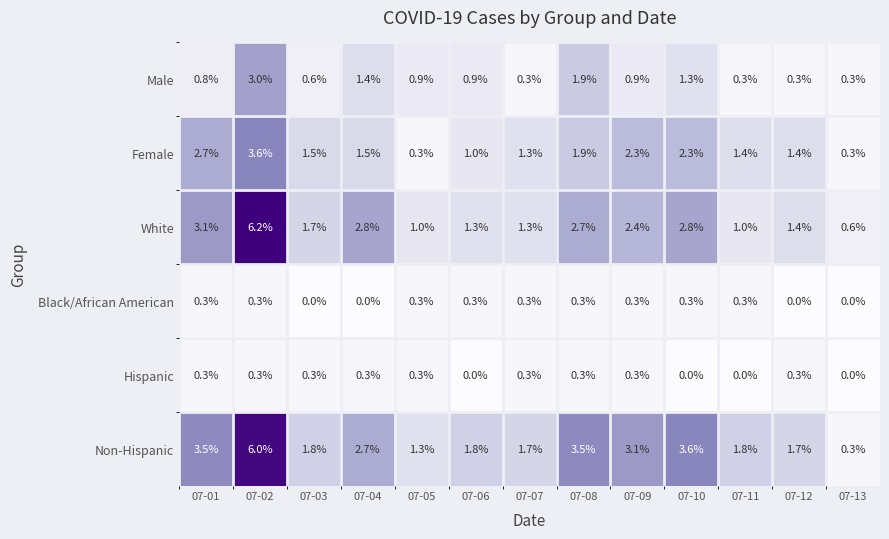

Read the White value at 07-09.

2.4